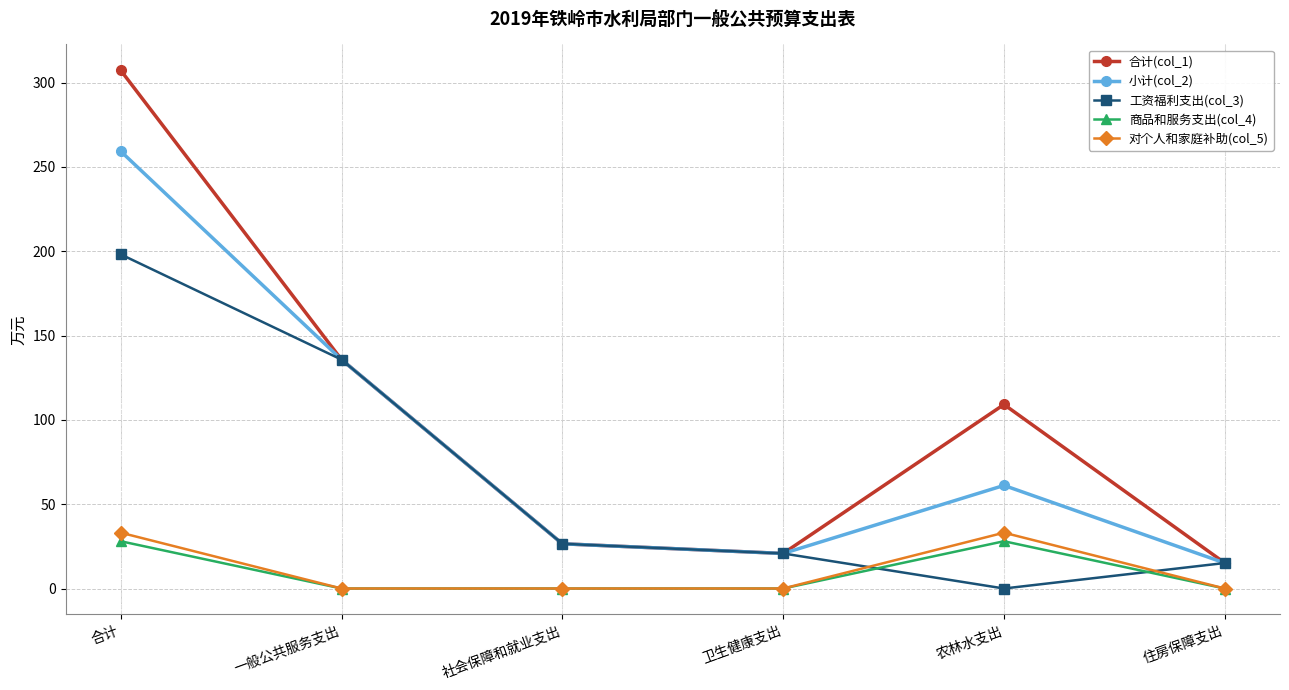

True or false: 工资福利支出(col_3) and 对个人和家庭补助(col_5) cross at least once.

True